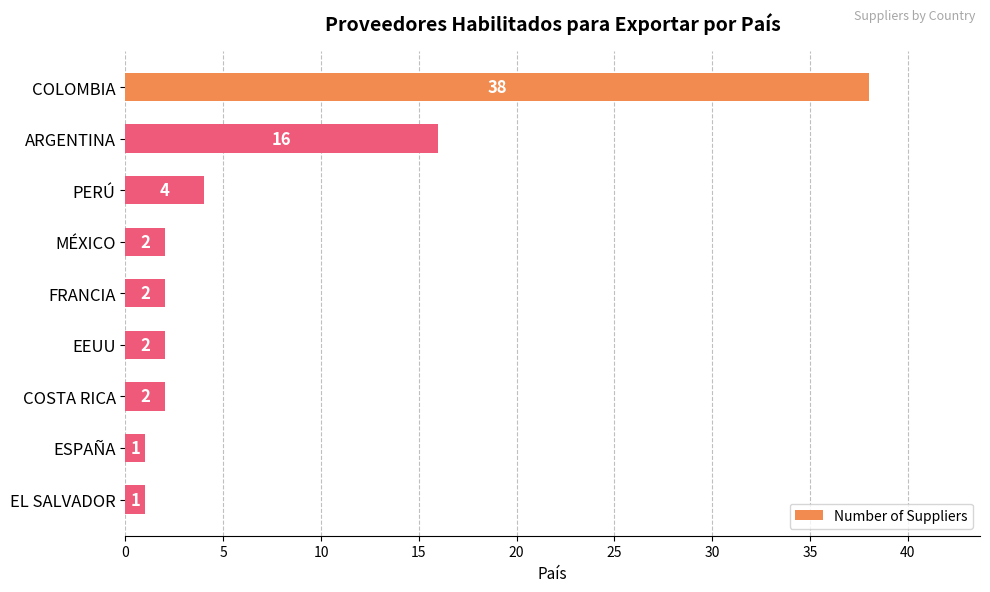

The chart shows a value of 22 at ARGENTINA. True or false?

False